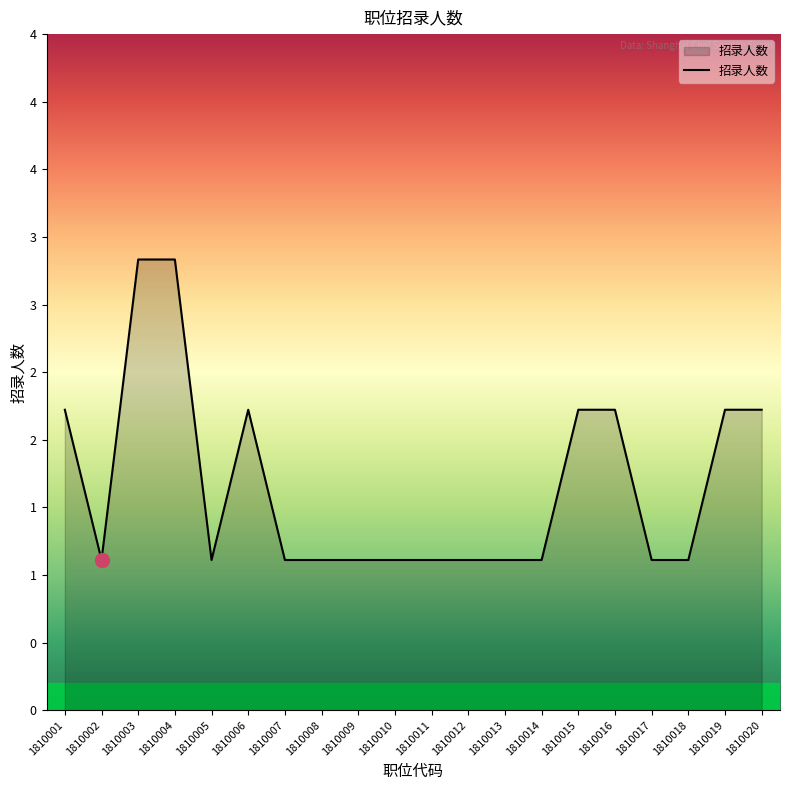

Rank the categories by value from lowest to highest.

1810002, 1810005, 1810007, 1810008, 1810009, 1810010, 1810011, 1810012, 1810013, 1810014, 1810017, 1810018, 1810001, 1810006, 1810015, 1810016, 1810019, 1810020, 1810003, 1810004